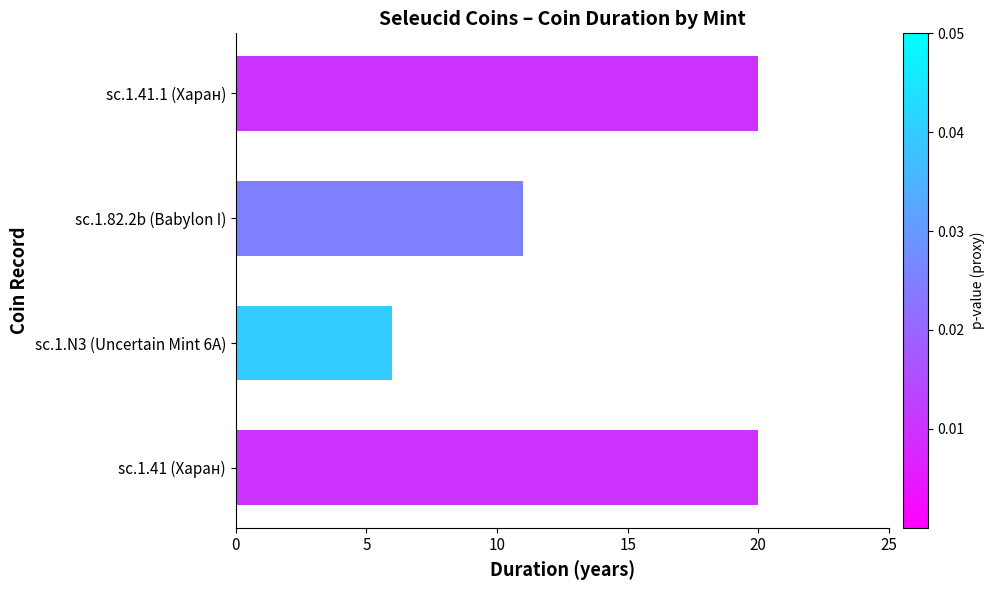

Reading bottom to top, list all the values displayed in this chart.

sc.1.41 (Харан)=20	sc.1.N3 (Uncertain Mint 6A)=6	sc.1.82.2b (Babylon I)=11	sc.1.41.1 (Харан)=20